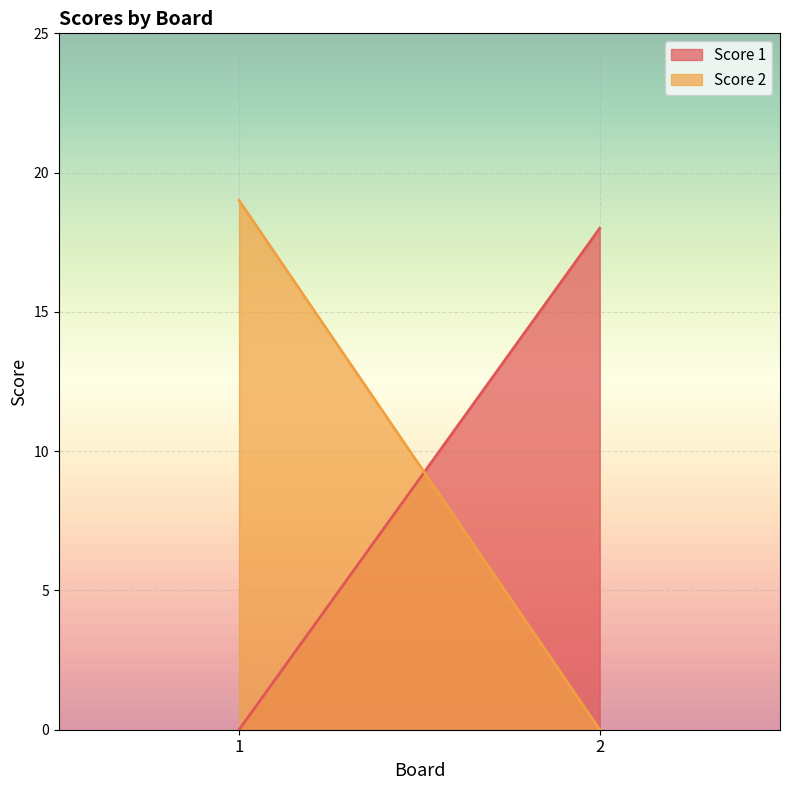

At 2, list the series in order from largest to smallest.

Score 1, Score 2